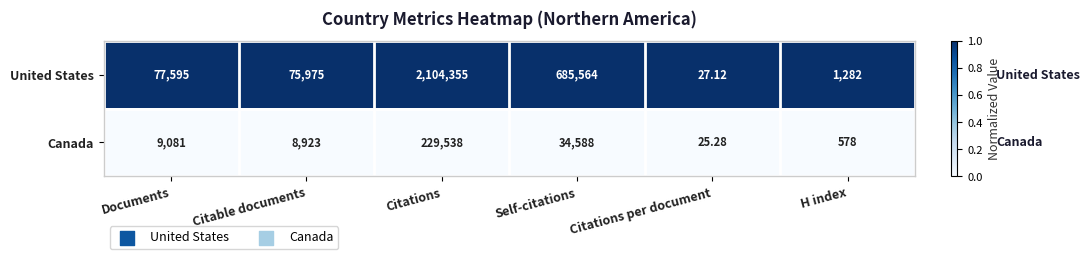

List the series in order of their peak value, highest first.

United States, Canada